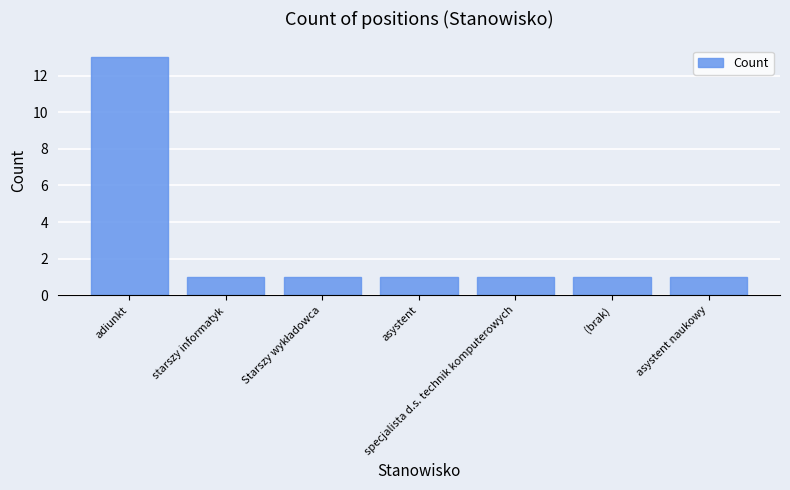

At which category does the chart reach its peak across all series?

adiunkt